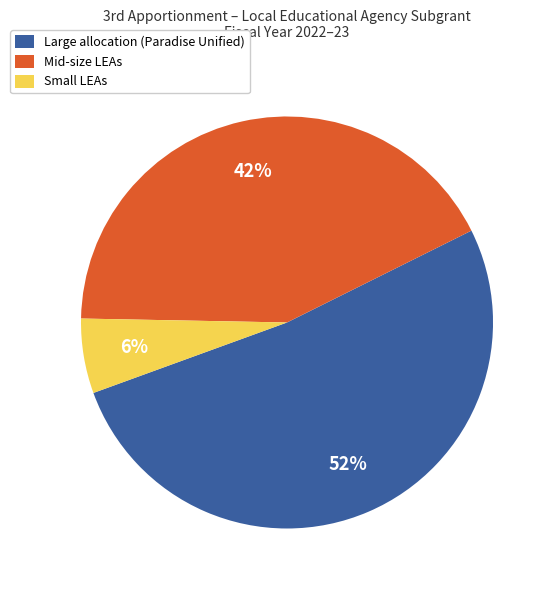

What is the majority slice?

Large allocation (Paradise Unified)